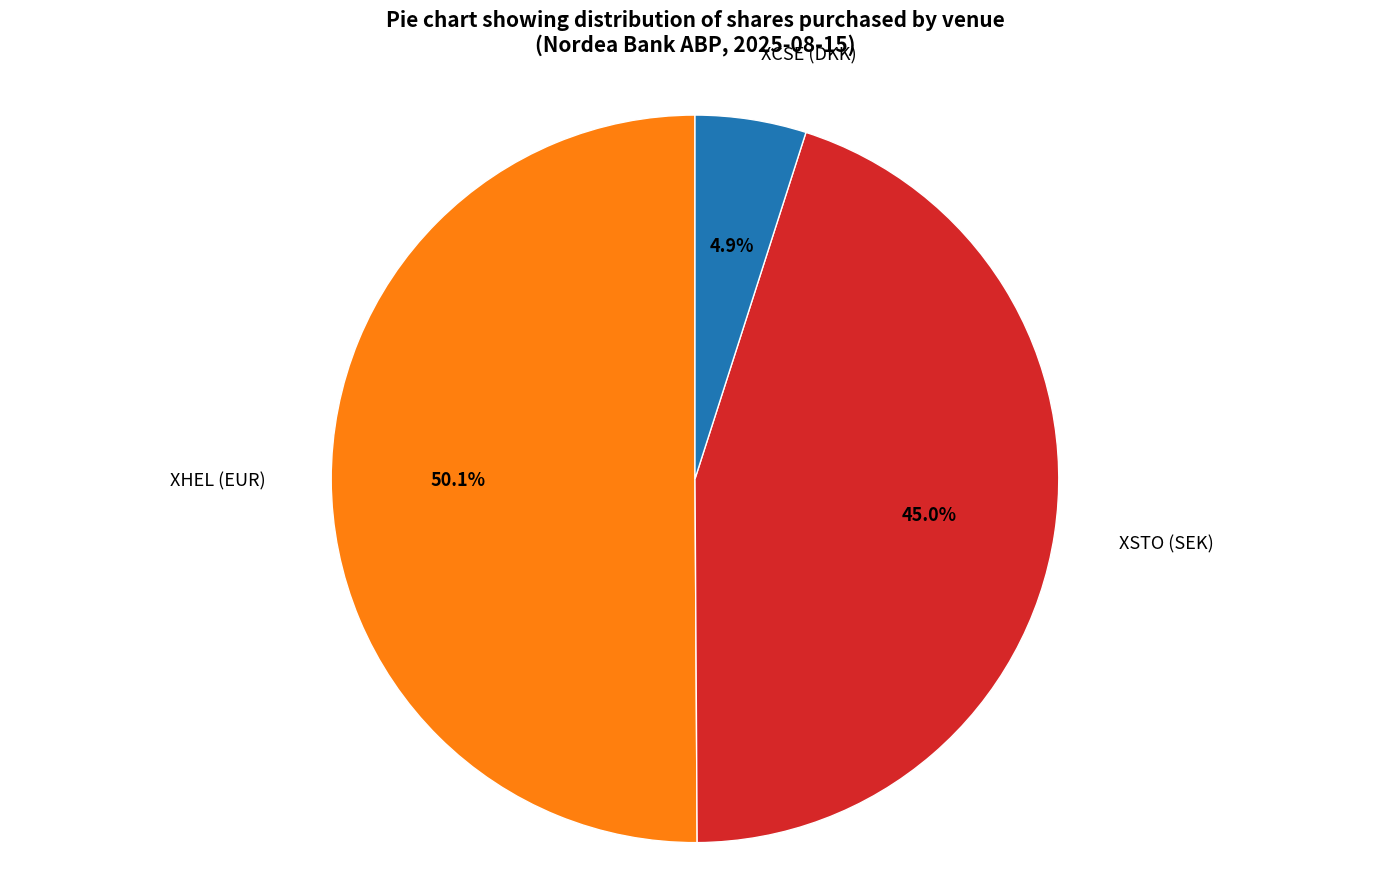

Count the number of slices in the pie.

3